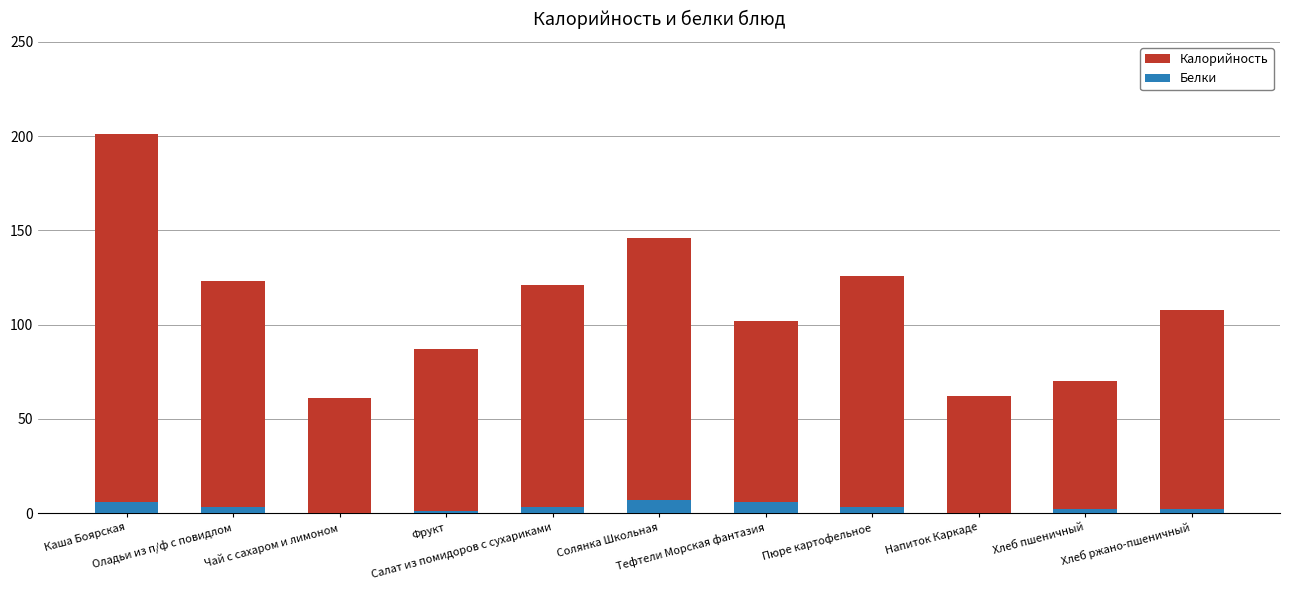

True or false: Калорийность has a value of 29 at Хлеб ржано-пшеничный.

False